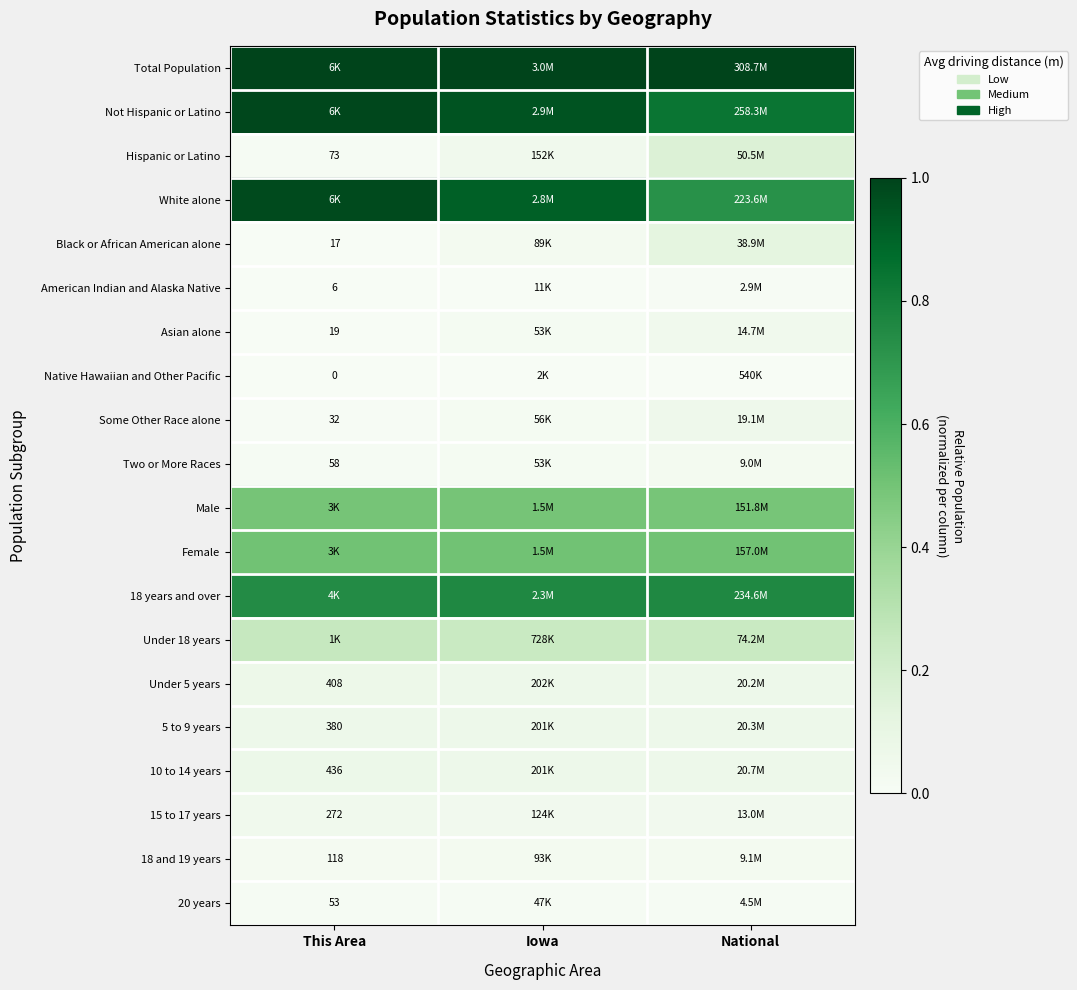

Rank the series by their maximum value, from lowest to highest.

Native Hawaiian and Other Pacific, American Indian and Alaska Native, 20 years, Two or More Races, 18 and 19 years, 15 to 17 years, Asian alone, Some Other Race alone, 5 to 9 years, Under 5 years, 10 to 14 years, Black or African American alone, Hispanic or Latino, Under 18 years, Male, Female, 18 years and over, White alone, Not Hispanic or Latino, Total Population